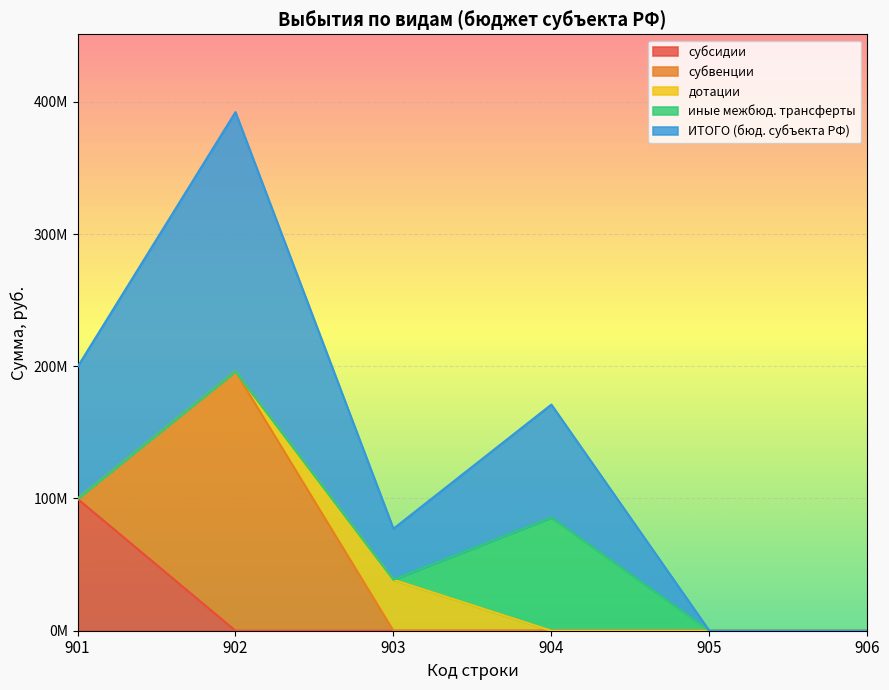

True or false: субвенции and иные межбюджетные трансферты intersect in this chart.

False